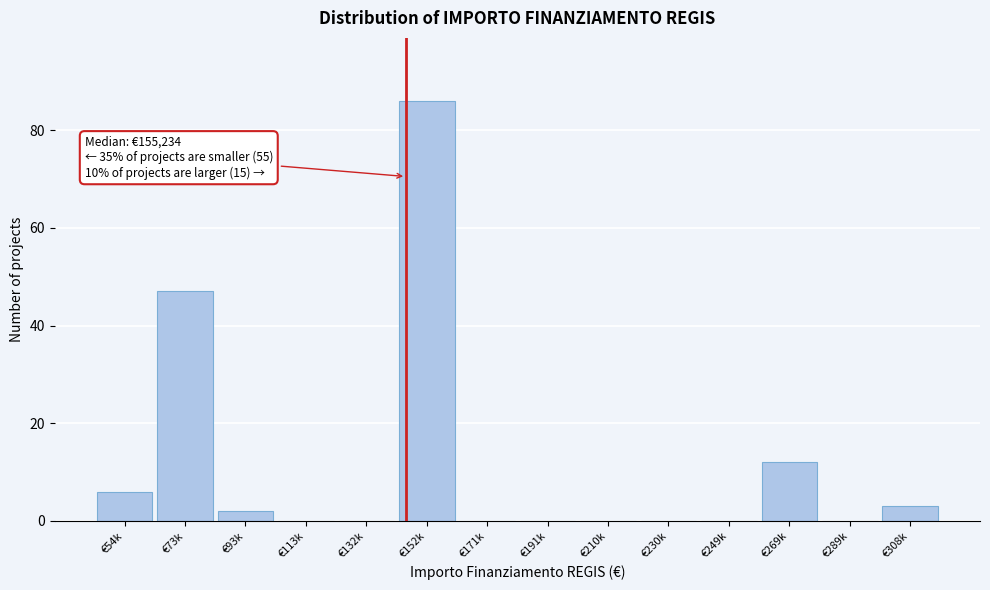

Reading left to right, list all the values displayed in this chart.

€54k=6	€73k=47	€93k=2	€113k=0	€132k=0	€152k=86	€171k=0	€191k=0	€210k=0	€230k=0	€249k=0	€269k=12	€289k=0	€308k=3